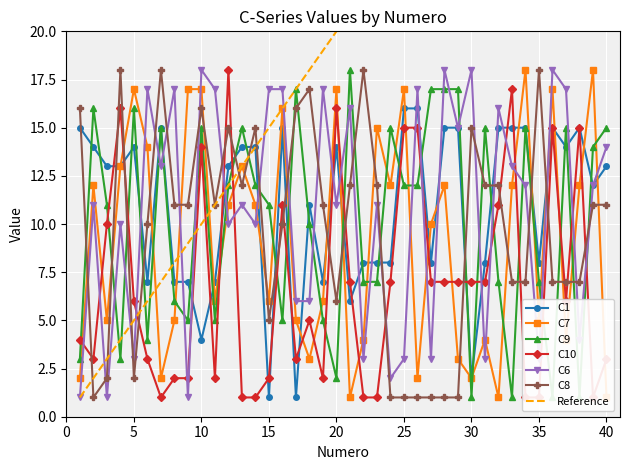

The value of C6 at 34 is 3. True or false?

False